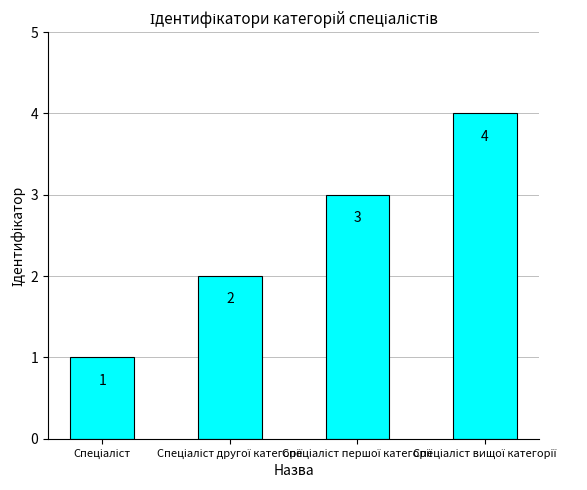

What is the greatest value displayed?

4